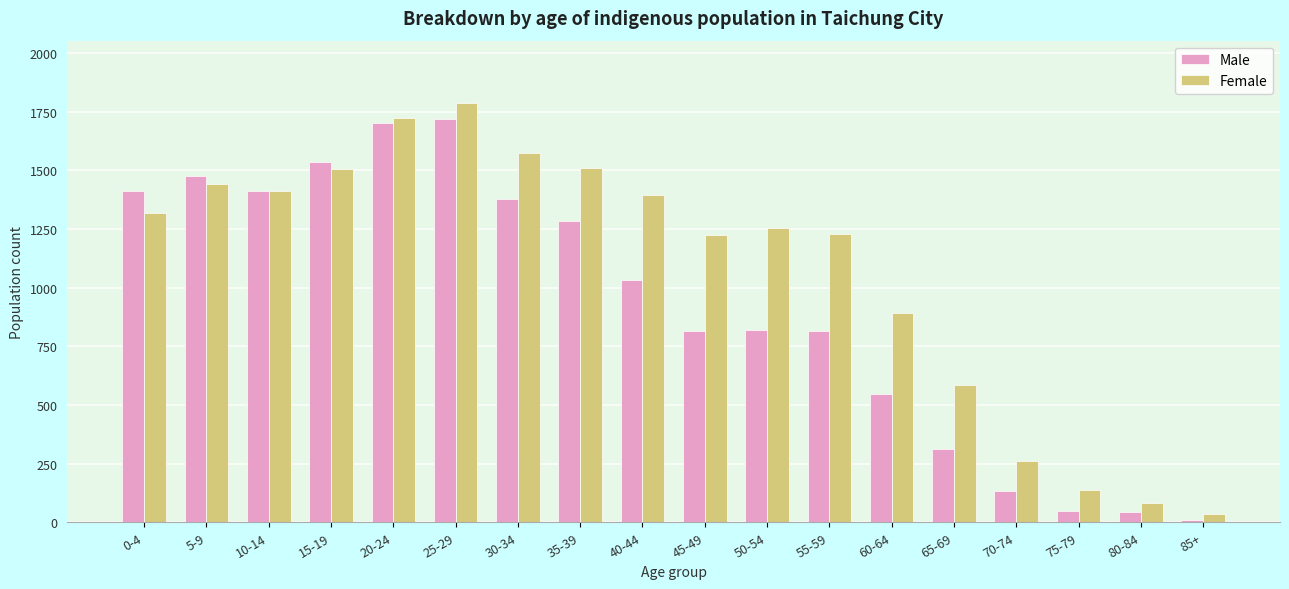

How many series are shown in this chart?

2